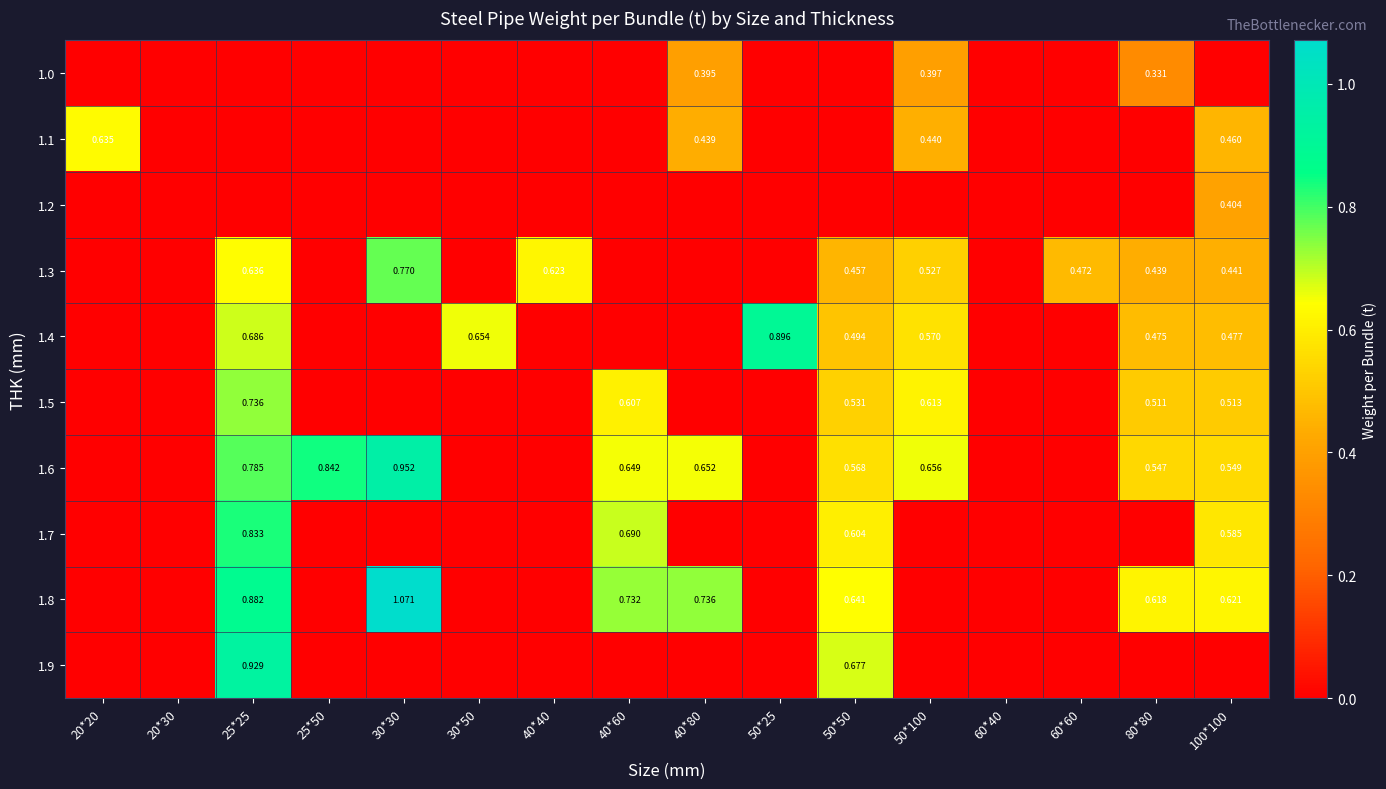

Which category has the lowest value in the 1.9 series?

20*20